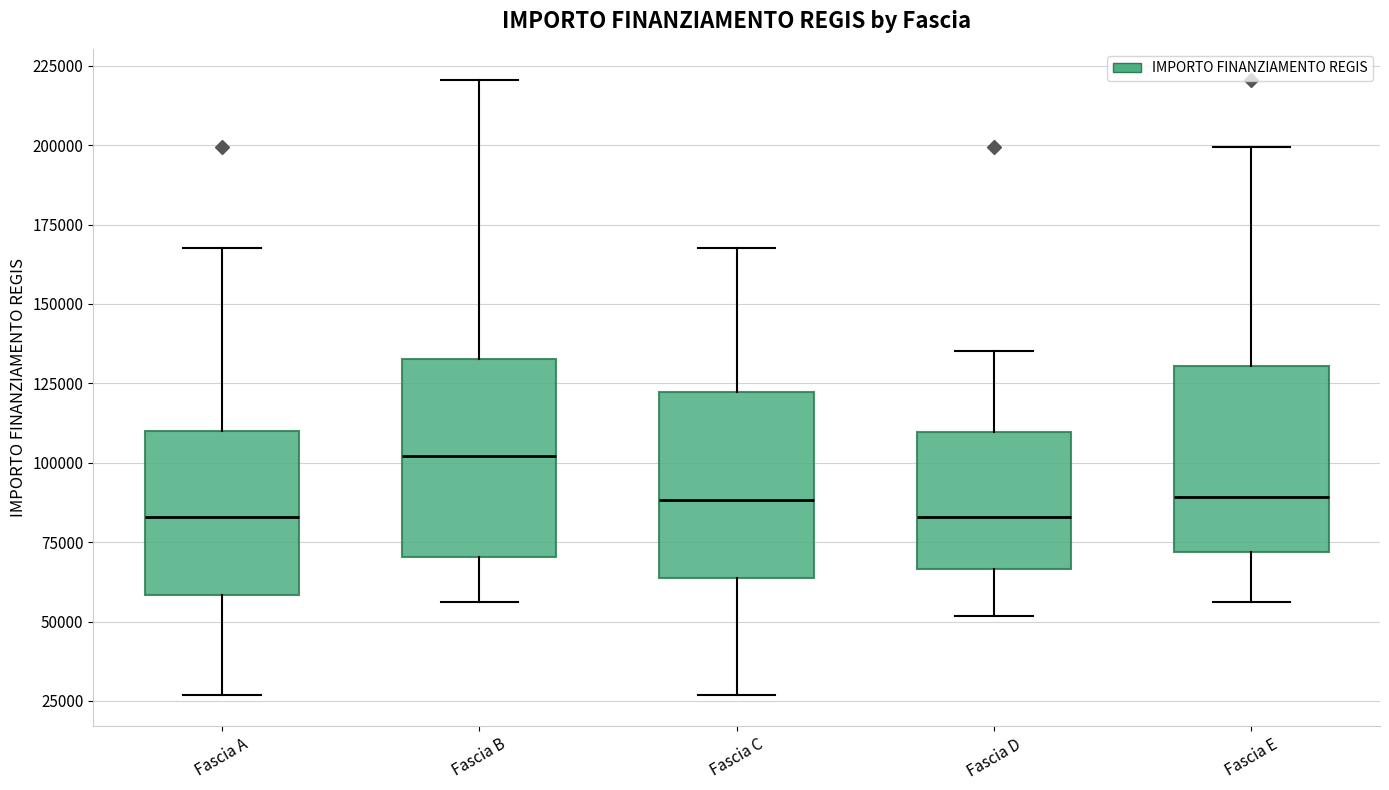

Reading left to right, transcribe this box plot: for each box, give where its median line is, the range the box spans, and where its two whiskers end, as read against the y-axis. The values are not printed on the chart, so give them approximately, as read against the axis.

Fascia A: median 85000, box 60000 to 110000, whiskers 25000 to 170000
Fascia B: median 100000, box 70000 to 135000, whiskers 55000 to 220000
Fascia C: median 90000, box 65000 to 120000, whiskers 25000 to 170000
Fascia D: median 85000, box 65000 to 110000, whiskers 50000 to 135000
Fascia E: median 90000, box 70000 to 130000, whiskers 55000 to 200000